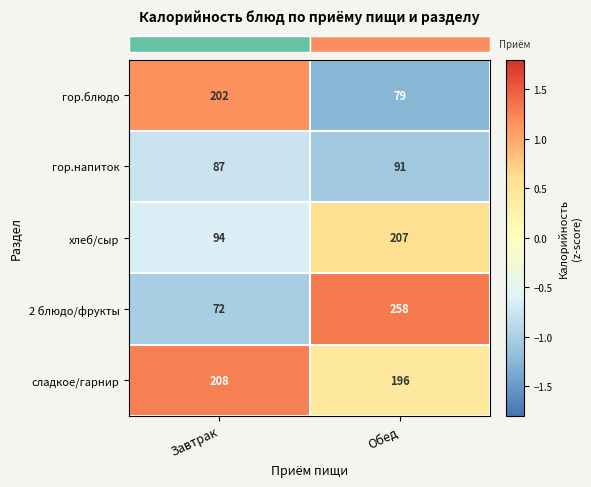

Reading right to left, extract all data points from this chart.

гор.блюдо: 79	202
гор.напиток: 91	87
хлеб/сыр: 207	94
2 блюдо/фрукты: 258	72
сладкое/гарнир: 196	208